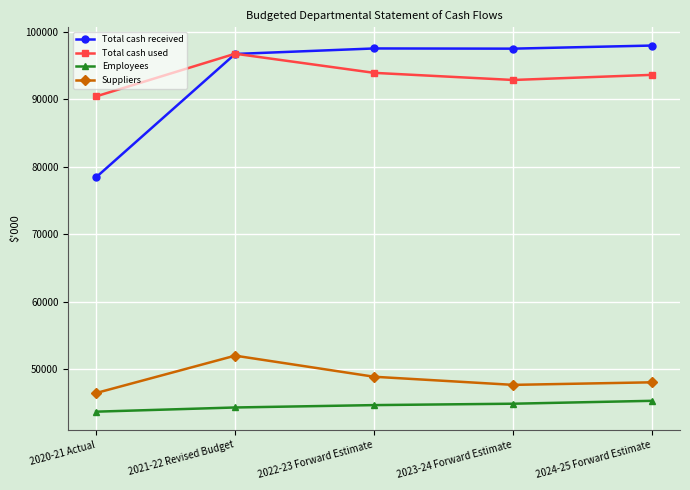

What is the sum of all Employees values?

222928